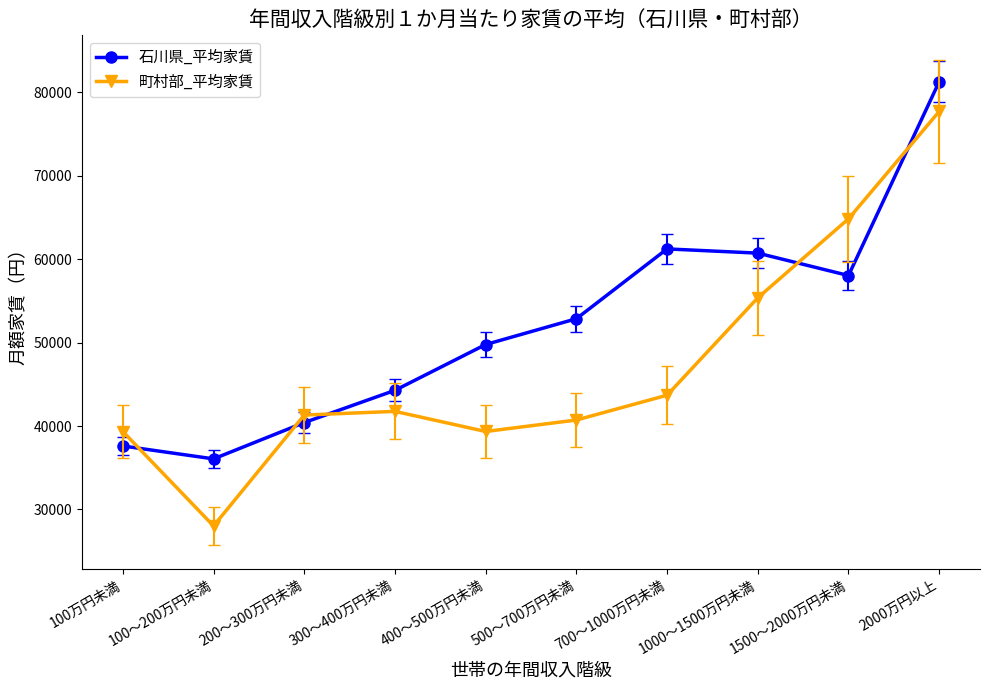

What is the label of the 10th point from the left?

2000万円以上